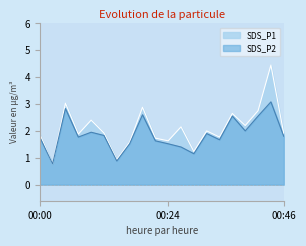

How many data points in SDS_P1 are less than 1?

2